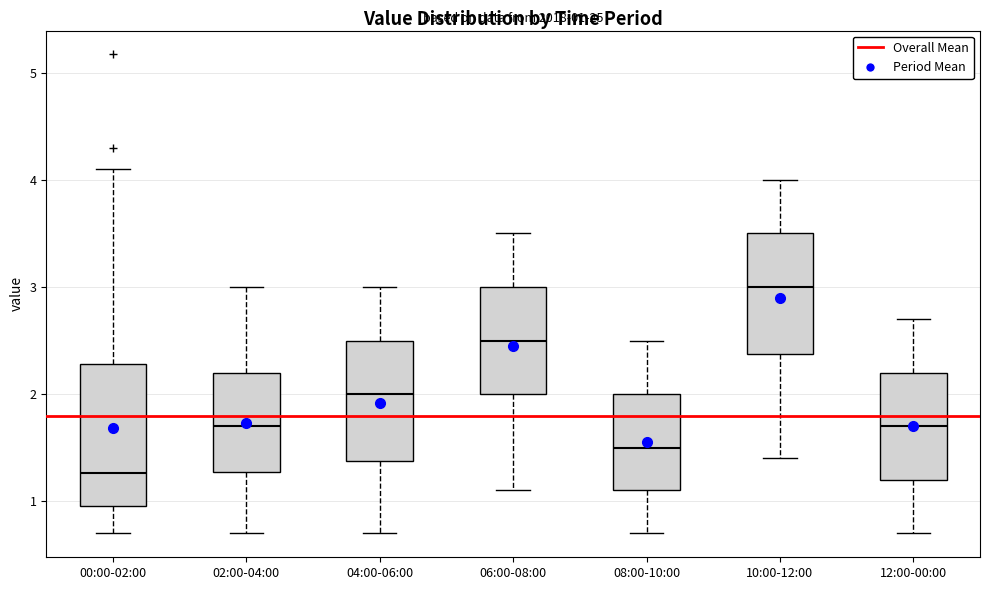

Comparing the boxes themselves (not the whiskers), which one is the tallest?

00:00-02:00